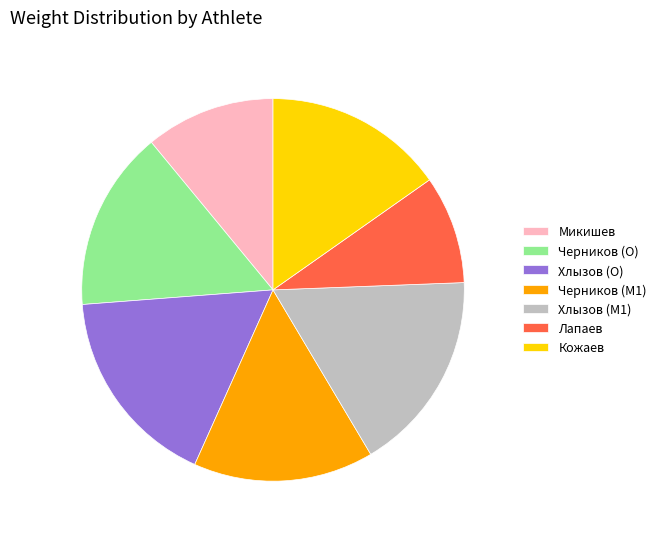

Which has a higher value, Лапаев or Кожаев?

Кожаев